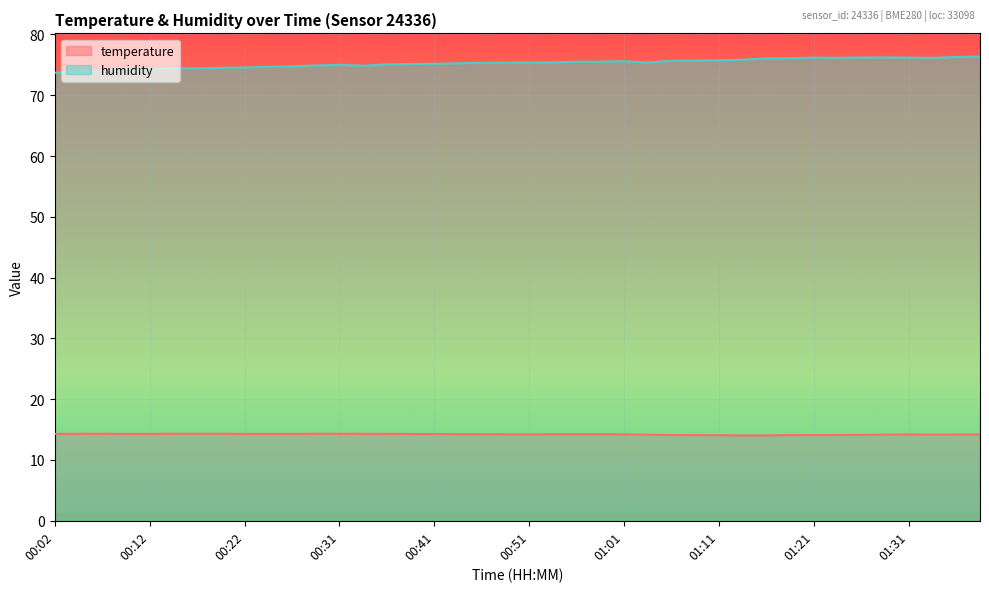

Reading left to right, transcribe all the data shown in this chart.

temperature: 14.3	14.3	14.3	14.3	14.3	14.3	14.3	14.3	14.3	14.3	14.3	14.3	14.3	14.3	14.3	14.3	14.3	14.2	14.2	14.2	14.2	14.2	14.2	14.2	14.2	14.2	14.1	14.1	14.1	14.0	14.1	14.1	14.1	14.1	14.1	14.2	14.2	14.2	14.2	14.2
humidity: 73.7	73.9	74.0	74.2	74.3	74.4	74.4	74.5	74.6	74.7	74.7	74.9	75.0	74.8	75.1	75.1	75.2	75.3	75.3	75.3	75.4	75.4	75.5	75.5	75.6	75.4	75.7	75.7	75.7	75.8	76.1	76.1	76.2	76.2	76.2	76.2	76.2	76.1	76.3	76.3